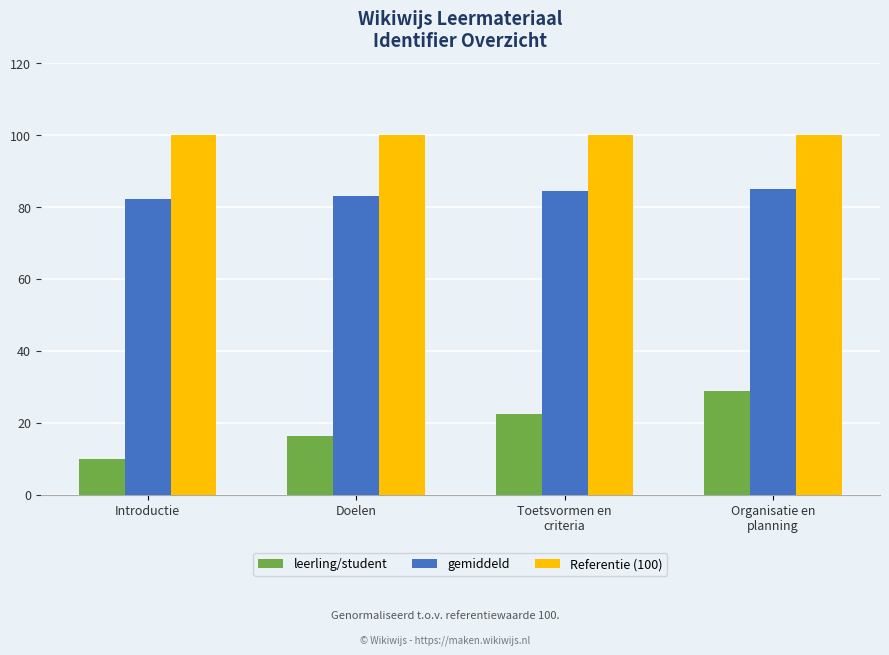

What is the difference between the maximum and minimum values in the leerling/student series?

18.9